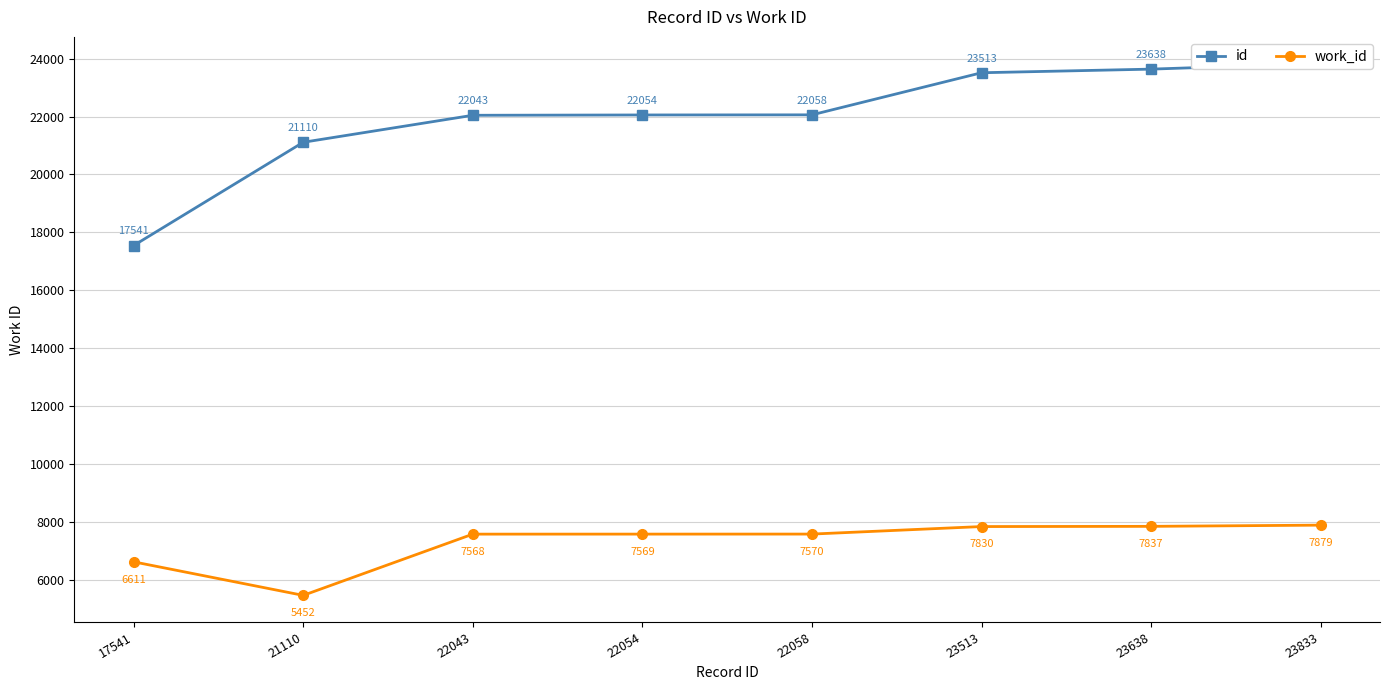

Which series has the largest total across all categories?

id